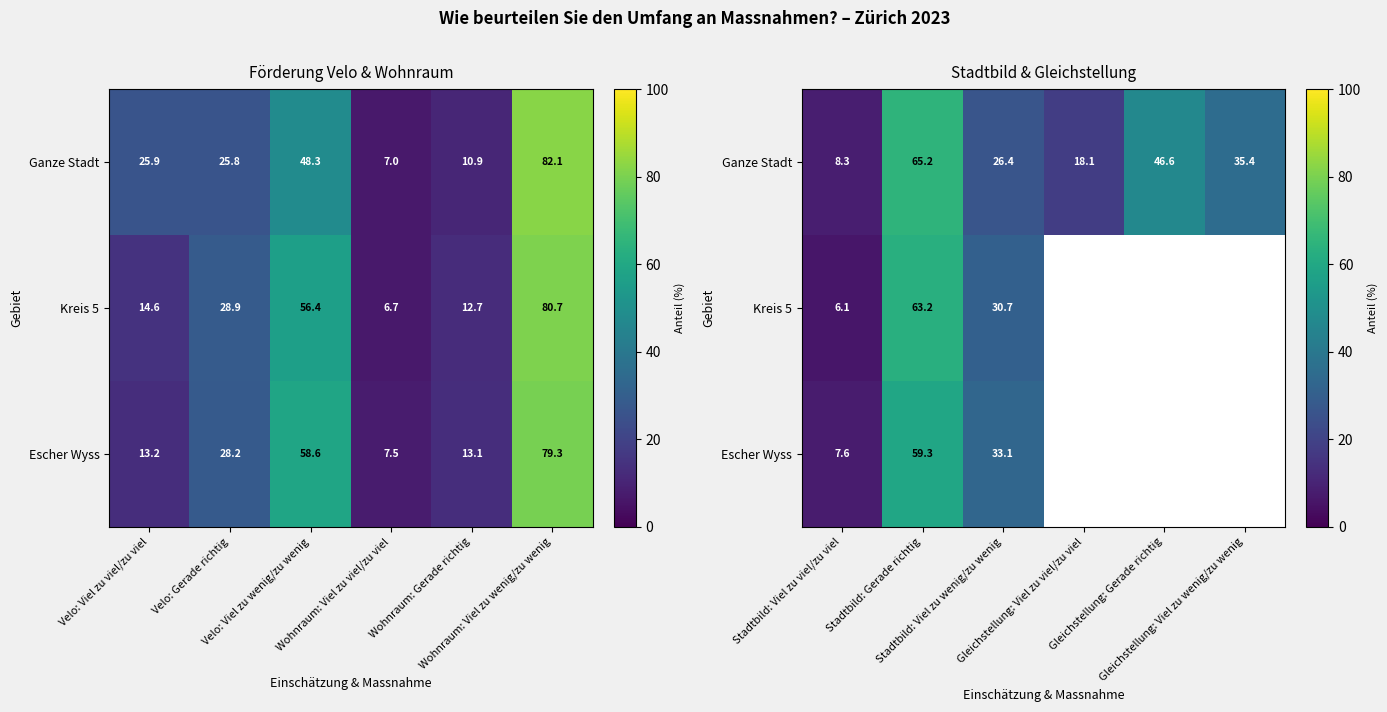

Which series has the largest range (max minus min)?

Kreis 5